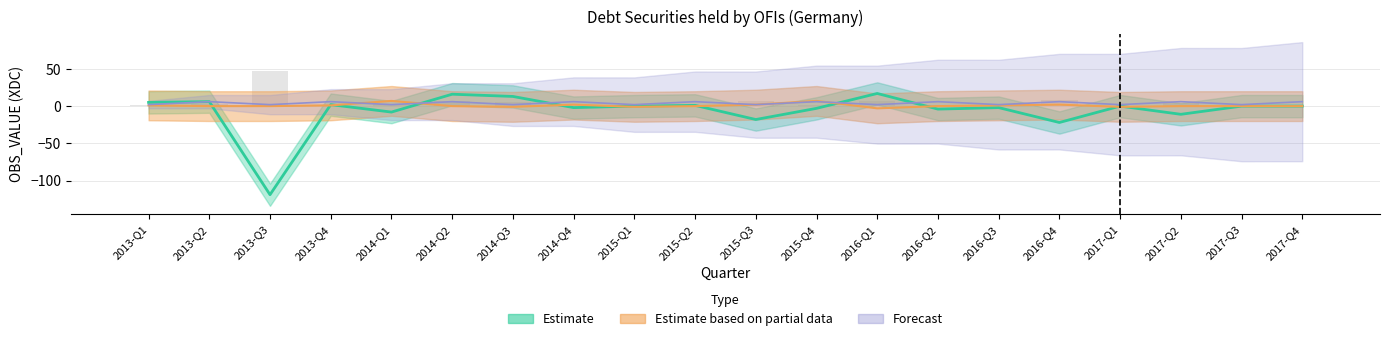

Reading left to right, transcribe all the data shown in this chart.

Estimate: 5	6	-119	2	-8	16	13	-2	0	1	-18	-3	17	-4	-2	-22	0	-11	0	0
Estimate based on partial data: 1	0	0	1	7	0	-1	2	-1	0	2	7	-3	0	1	2	-1	0	0	0
Forecast: 2	6	2	6	2	6	2	6	2	6	2	6	2	6	2	6	2	6	2	6